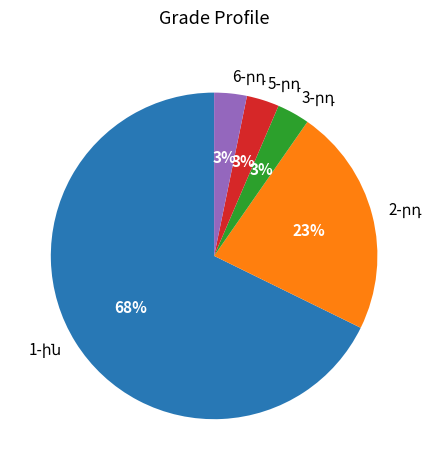

Does any single category account for the majority?

Yes